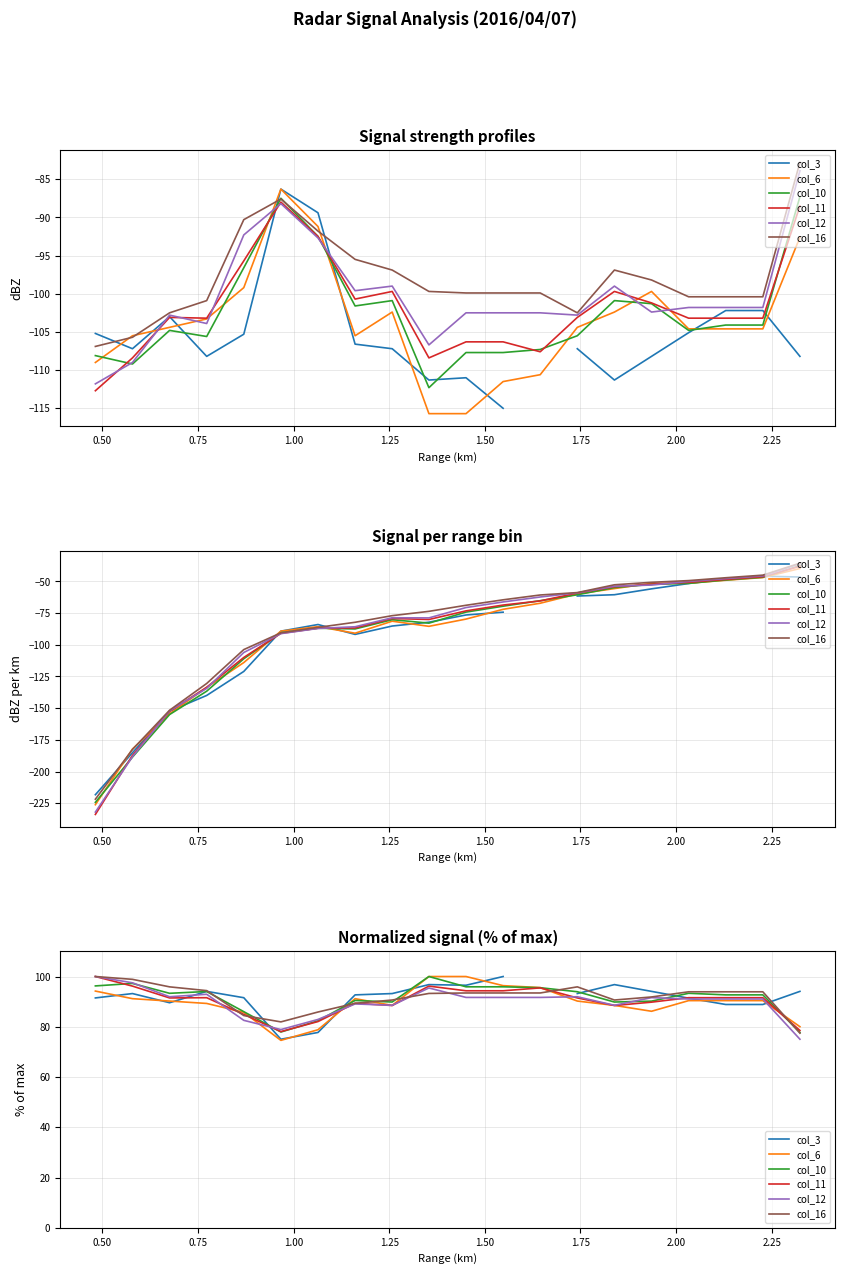

What is the average value of the col_16 series?

91.6